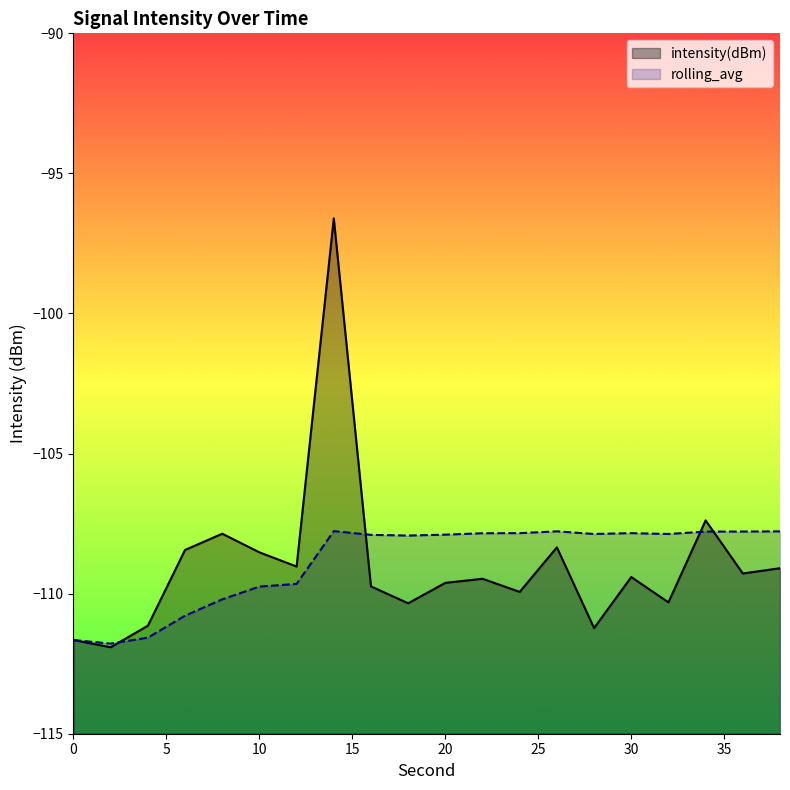

Reading left to right, extract all data points from this chart.

intensity(dBm): 0=-111.7	2=-111.9	4=-111.1	6=-108.4	8=-107.9	10=-108.5	12=-109.0	14=-96.6	16=-109.7	18=-110.3	20=-109.6	22=-109.5	24=-109.9	26=-108.3	28=-111.2	30=-109.4	32=-110.3	34=-107.4	36=-109.3	38=-109.1
rolling_avg: 0=-111.7	2=-111.8	4=-111.6	6=-110.8	8=-110.2	10=-109.7	12=-109.7	14=-107.8	16=-107.9	18=-107.9	20=-107.9	22=-107.8	24=-107.8	26=-107.8	28=-107.9	30=-107.8	32=-107.9	34=-107.8	36=-107.8	38=-107.8